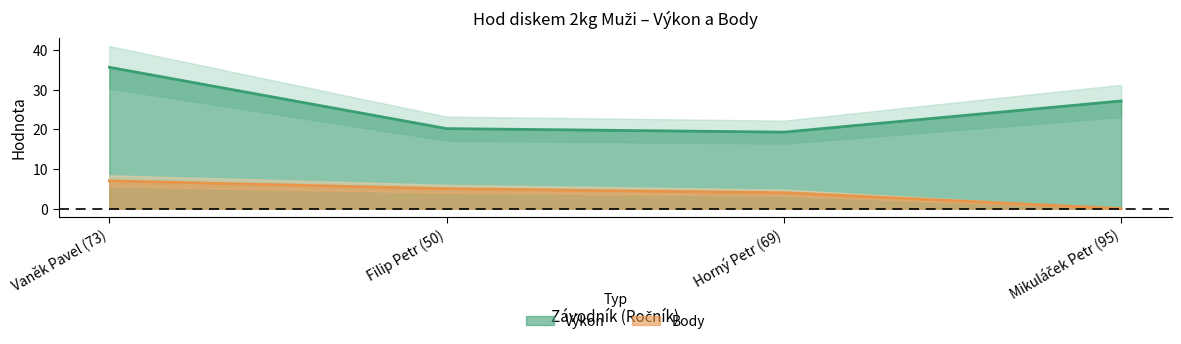

The Výkon series shows 27.1 at Mikuláček Petr (95). True or false?

True